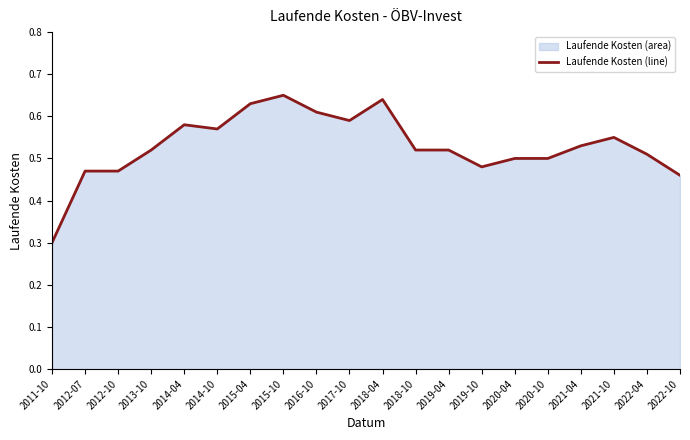

What is the difference between the values at 2021-04 and 2012-07?

0.1